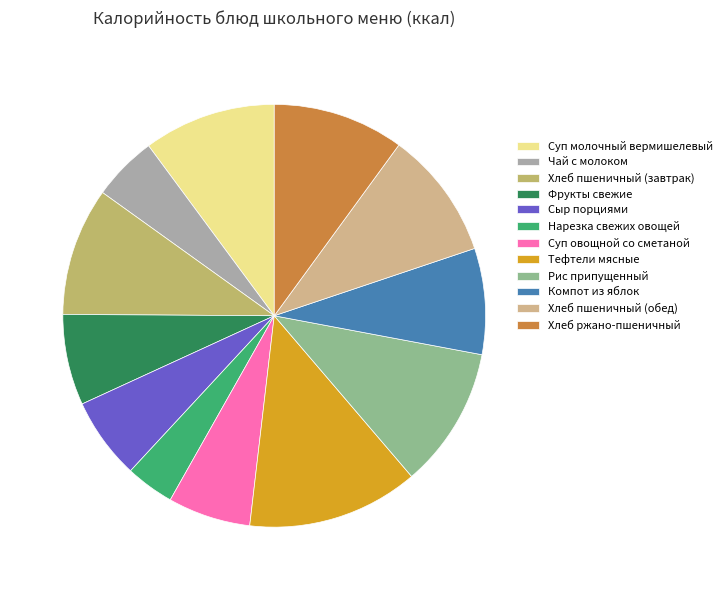

Count the number of slices in the pie.

12